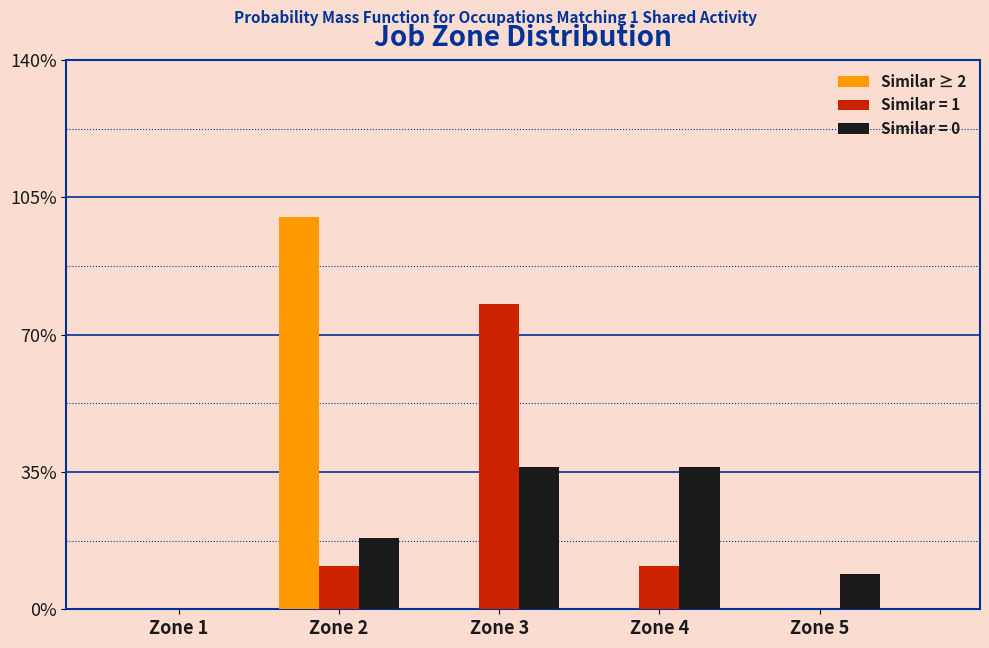

Reading left to right, extract all data points from this chart.

Similar ≥ 2: Zone 1=0.0	Zone 2=100.0	Zone 3=0.0	Zone 4=0.0	Zone 5=0.0
Similar = 1: Zone 1=0.0	Zone 2=11.1	Zone 3=77.8	Zone 4=11.1	Zone 5=0.0
Similar = 0: Zone 1=0.0	Zone 2=18.2	Zone 3=36.4	Zone 4=36.4	Zone 5=9.1